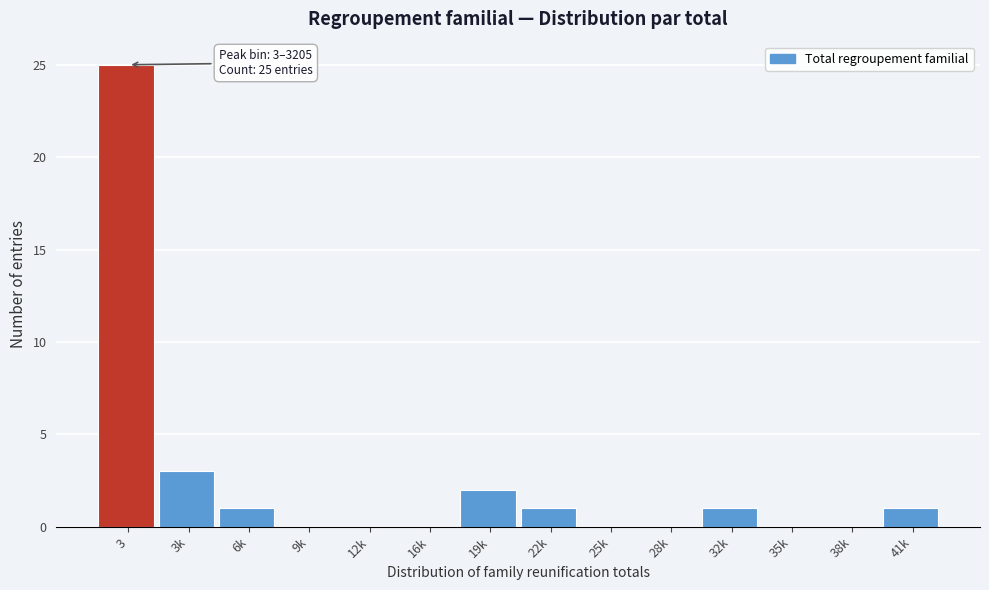

Reading left to right, transcribe all the data shown in this chart.

3=25	3k=3	6k=1	9k=0	12k=0	16k=0	19k=2	22k=1	25k=0	28k=0	32k=1	35k=0	38k=0	41k=1